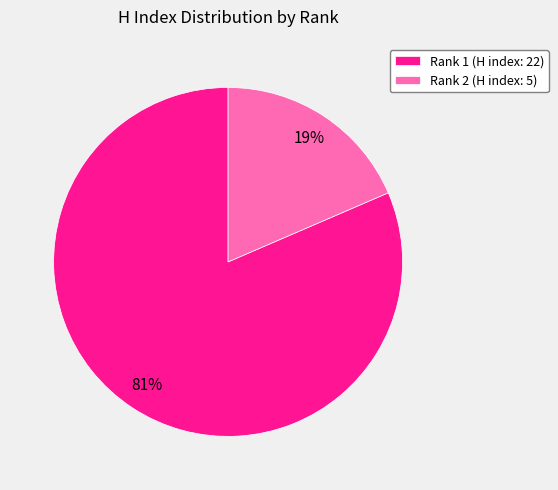

Is the sum of Rank 2 (H index: 5) and Rank 1 (H index: 22) greater than half?

Yes